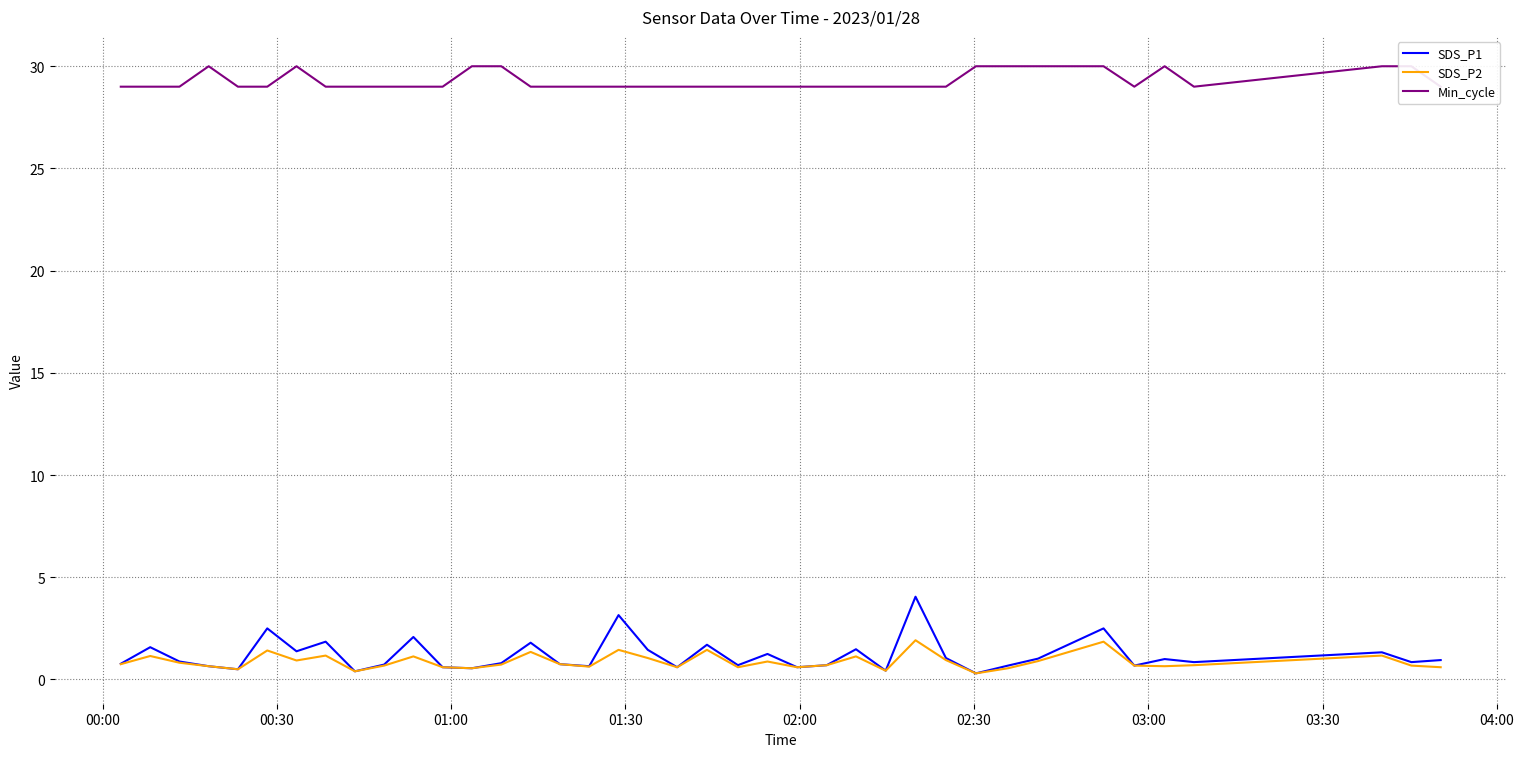

What is the lowest value of the Min_cycle series?

29.0